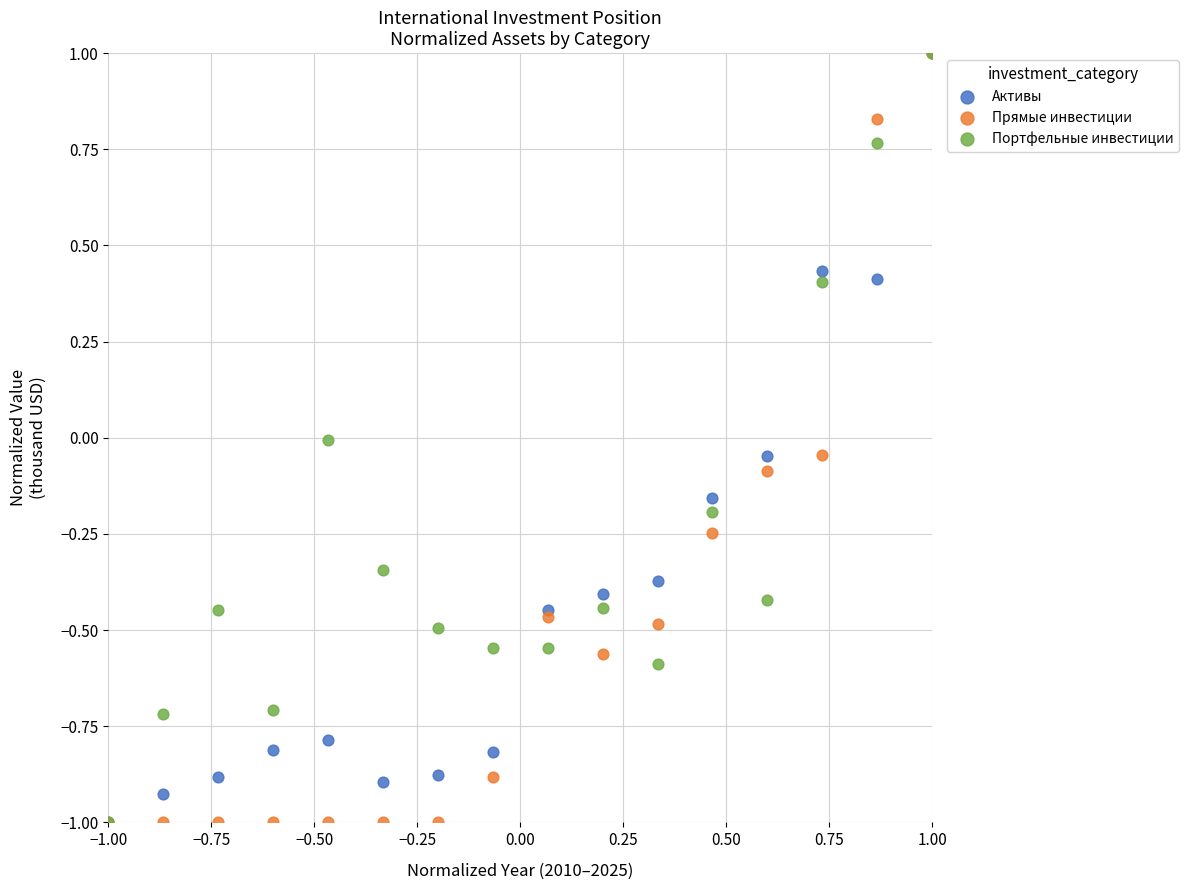

What are all the series names shown in the legend?

Активы, Прямые инвестиции, Портфельные инвестиции